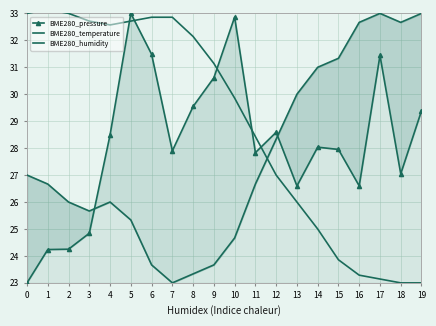

Rank the categories by BME280_temperature value from lowest to highest.

18, 19, 17, 16, 15, 14, 13, 12, 11, 10, 9, 8, 4, 3, 5, 6, 7, 0, 2, 1